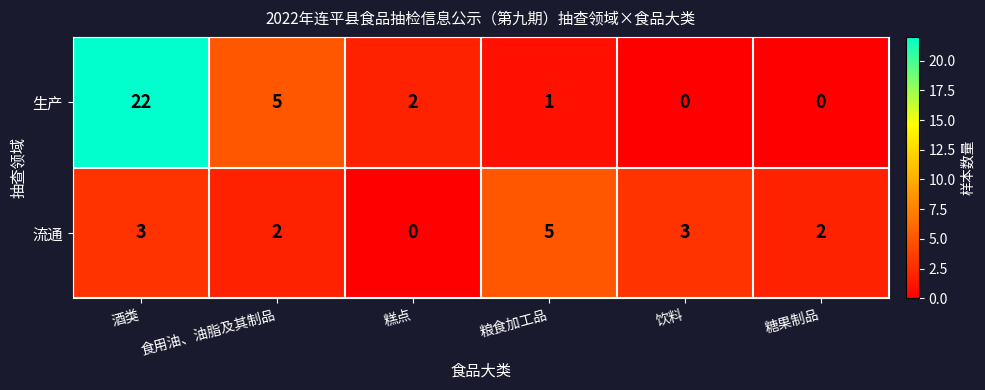

What value does the 生产 series have at 酒类?

22